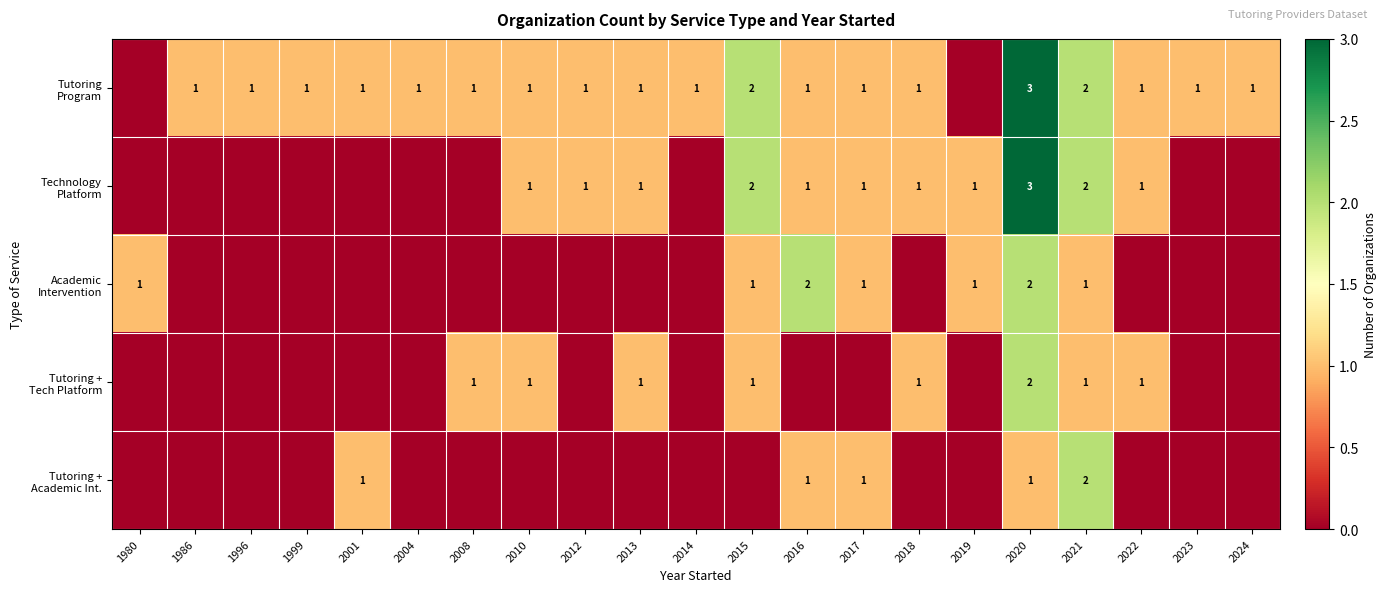

The value of Tutoring Program at 2018 is 1. True or false?

True